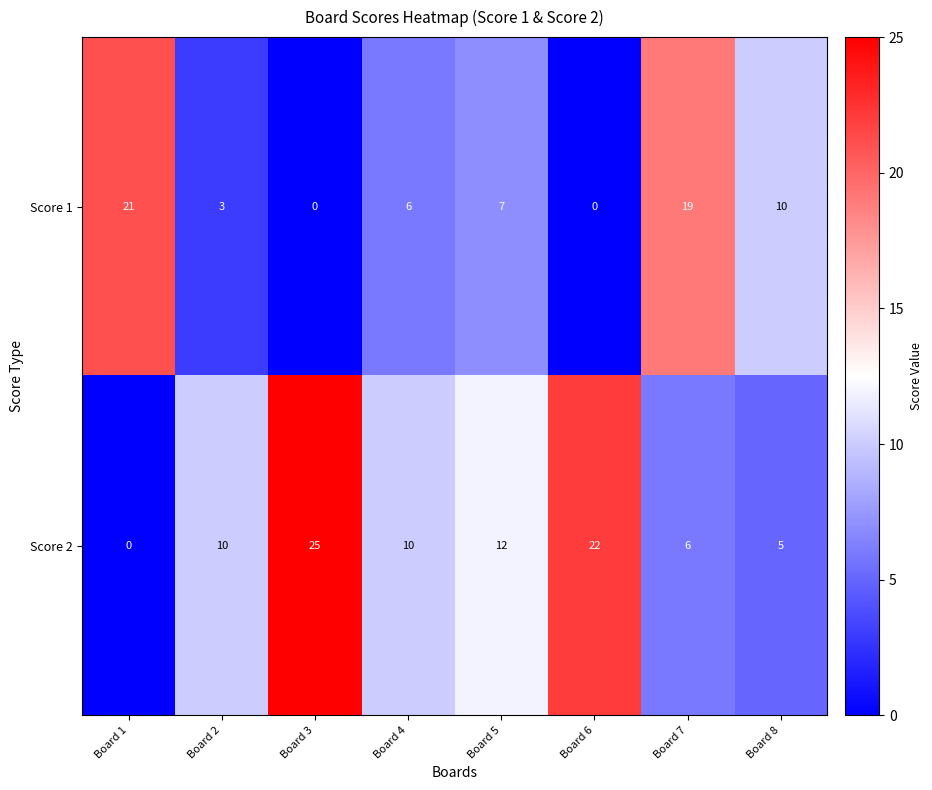

How many categories are shown in the chart?

8